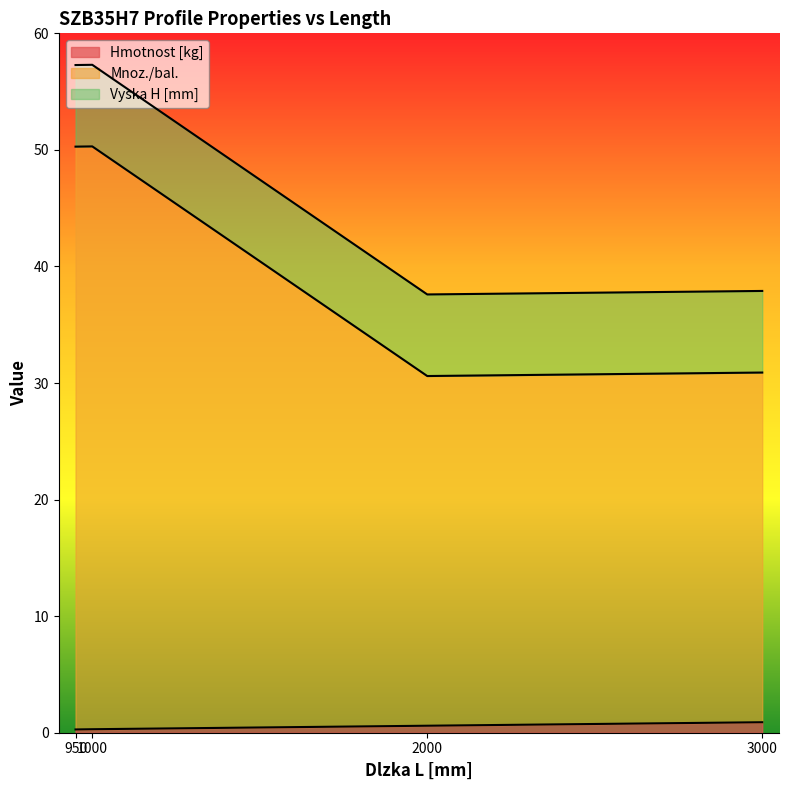

Between 950 and 3000, which series saw the biggest shift?

Mnoz./bal.